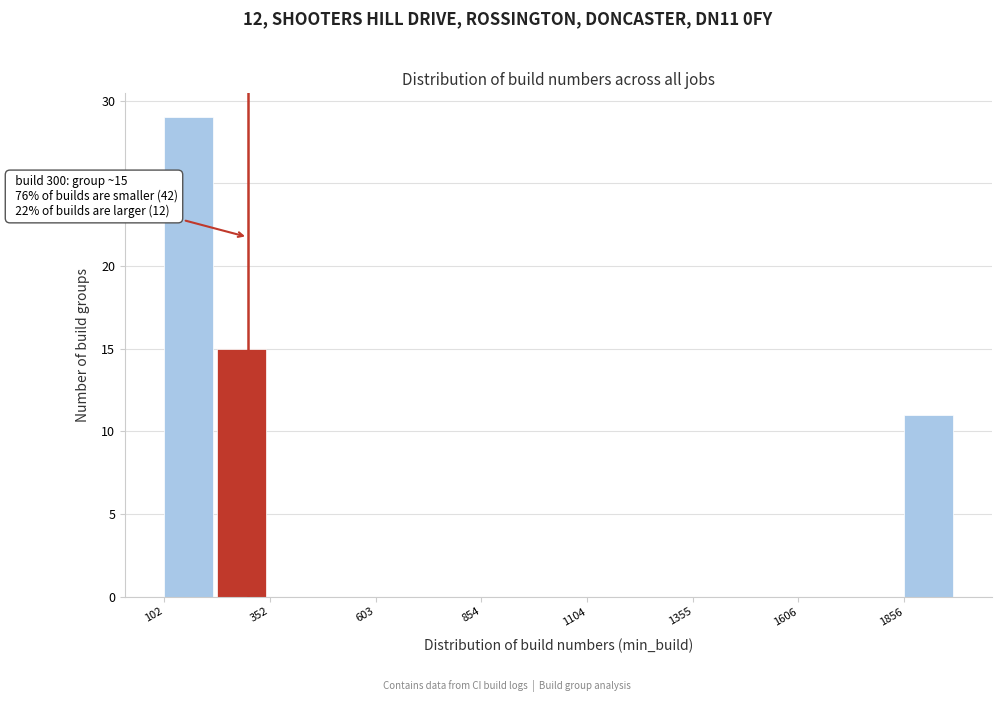

Around what value on the x-axis is the tallest bar? Give the approximate position of its centre, as read against the axis.

150